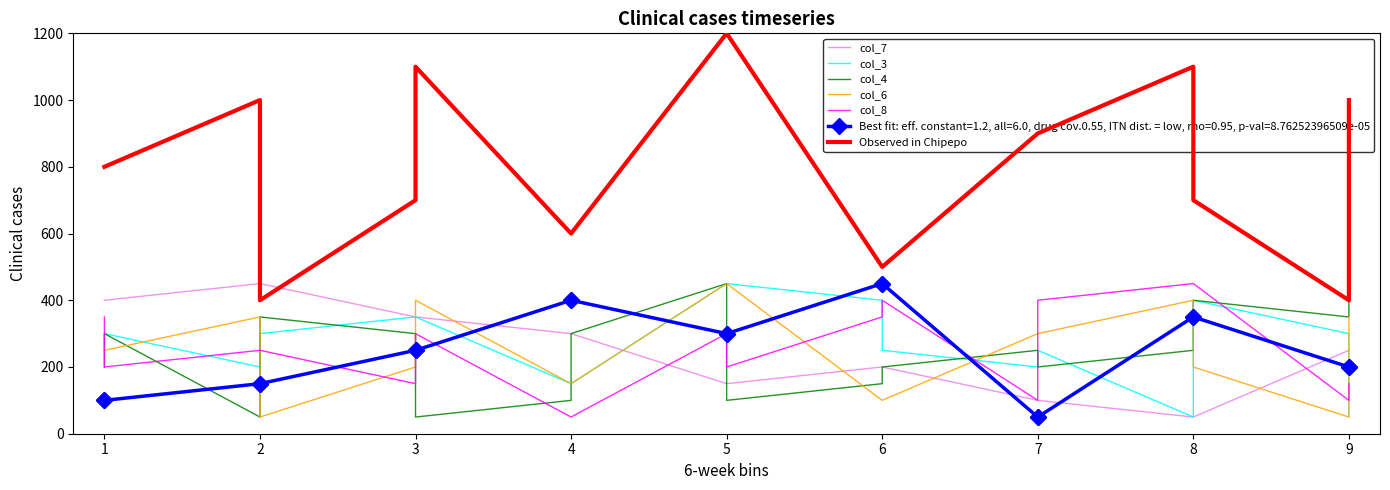

Where is the first local minimum for col_6?

2